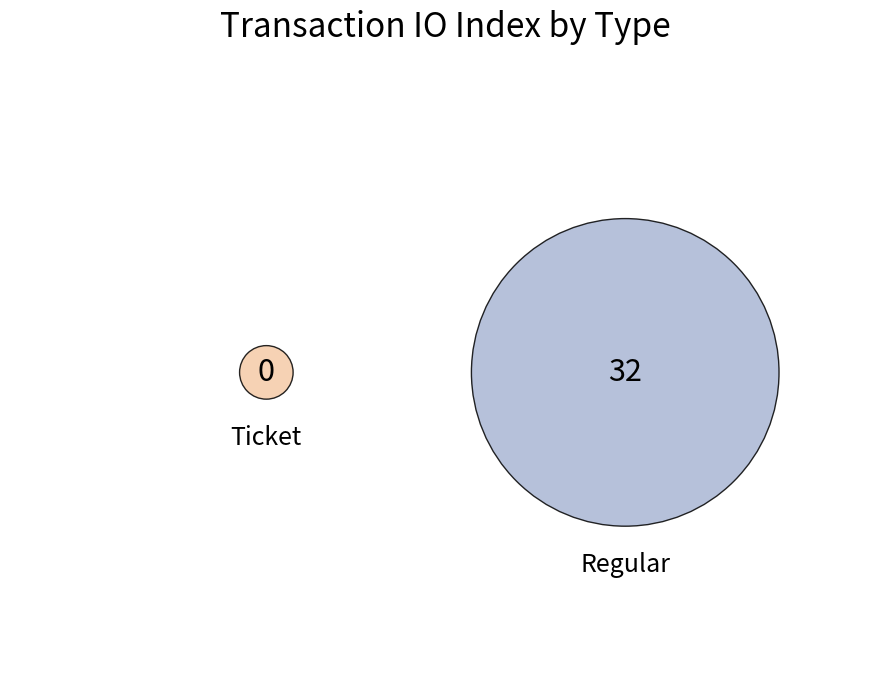

What is the total percentage of Ticket and Regular?

100.0%